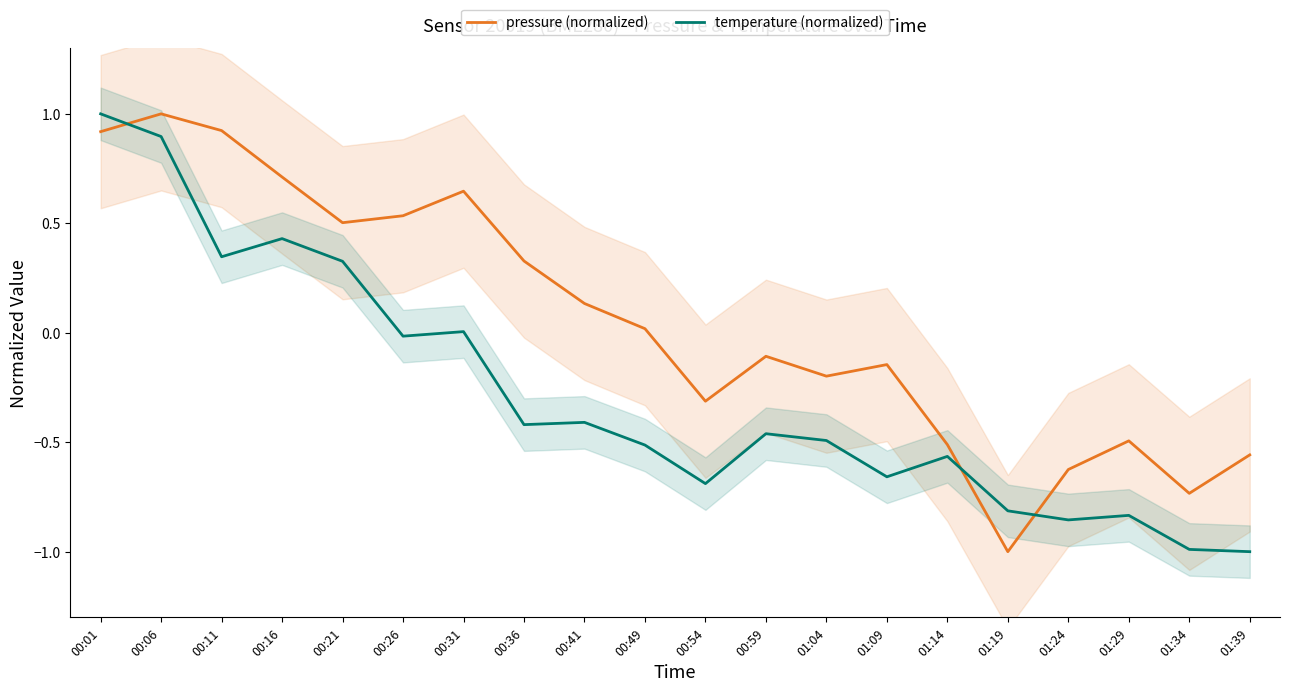

Rank the series by their maximum value, from highest to lowest.

pressure (normalized), temperature (normalized)